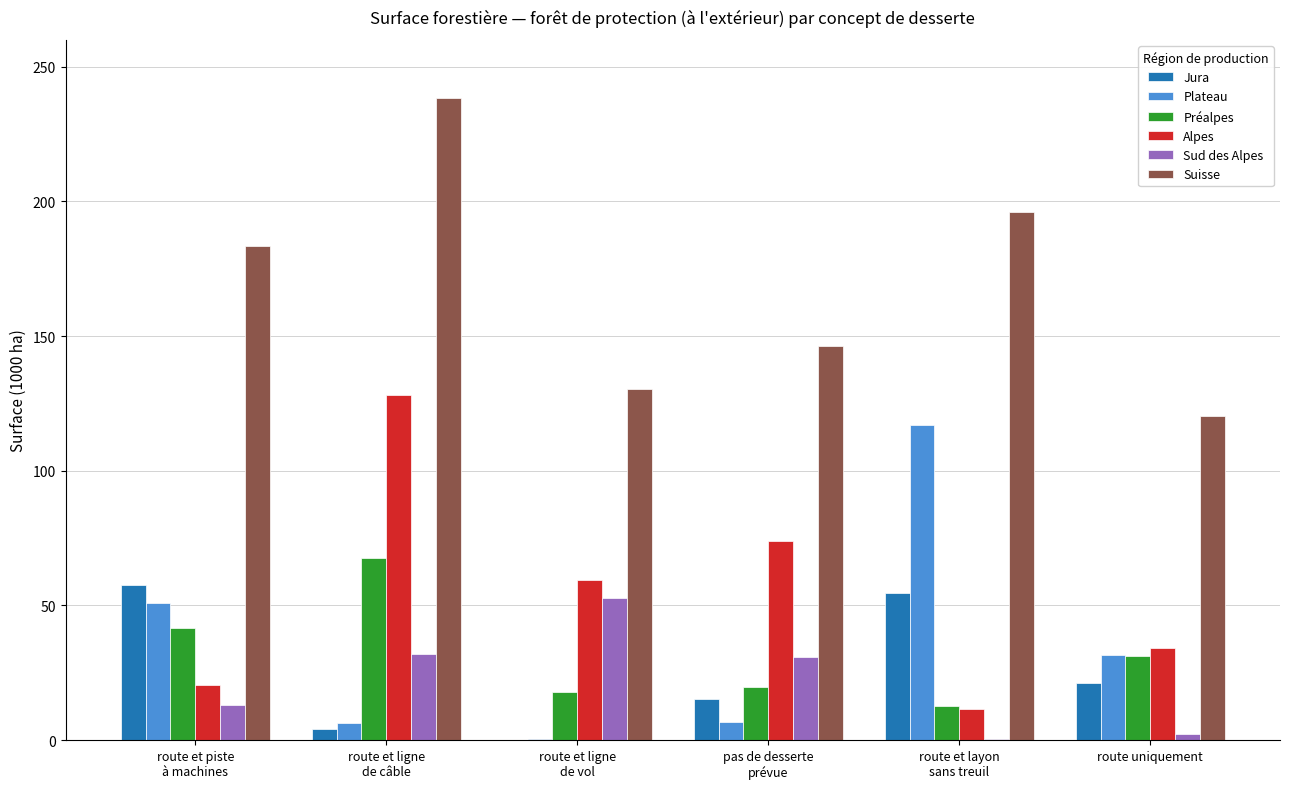

True or false: Alpes has a value of 57.3 at route uniquement.

False